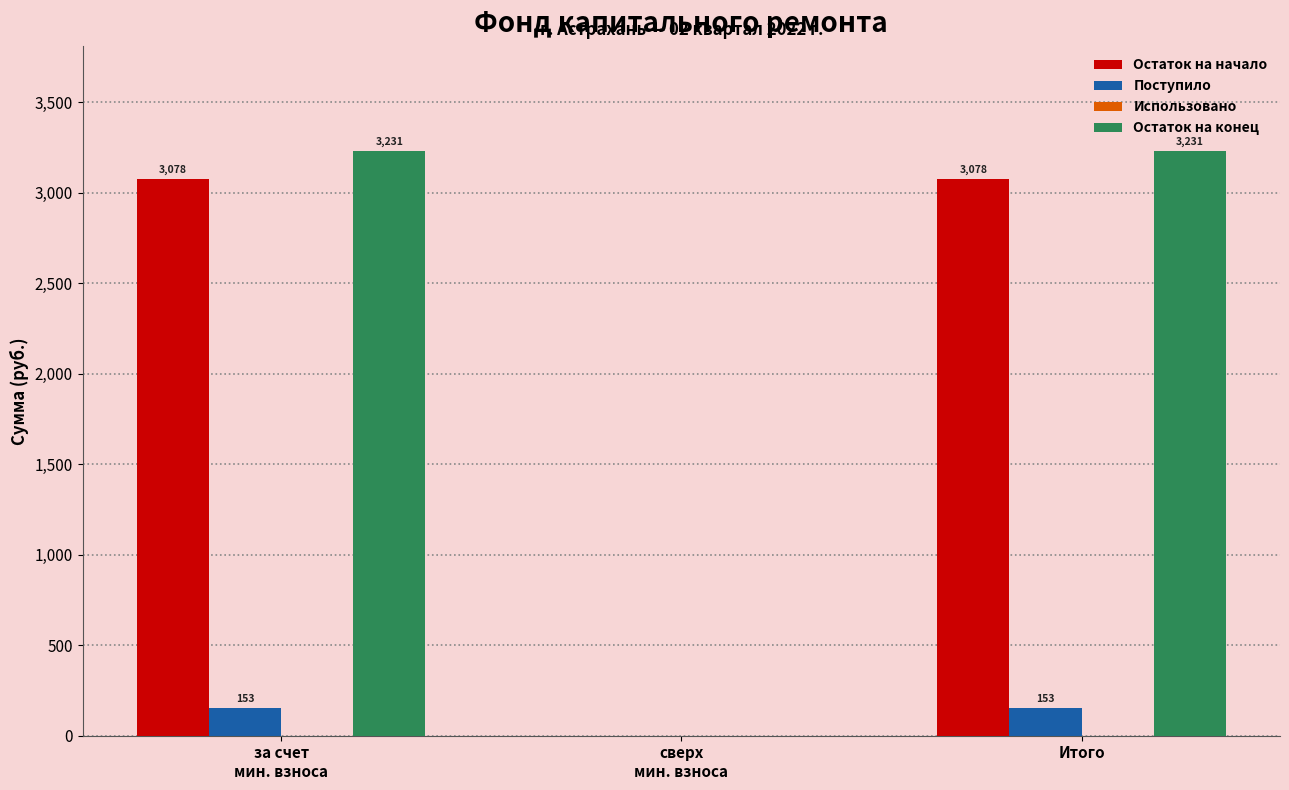

What value does the Поступило series have at Итого?

152.7